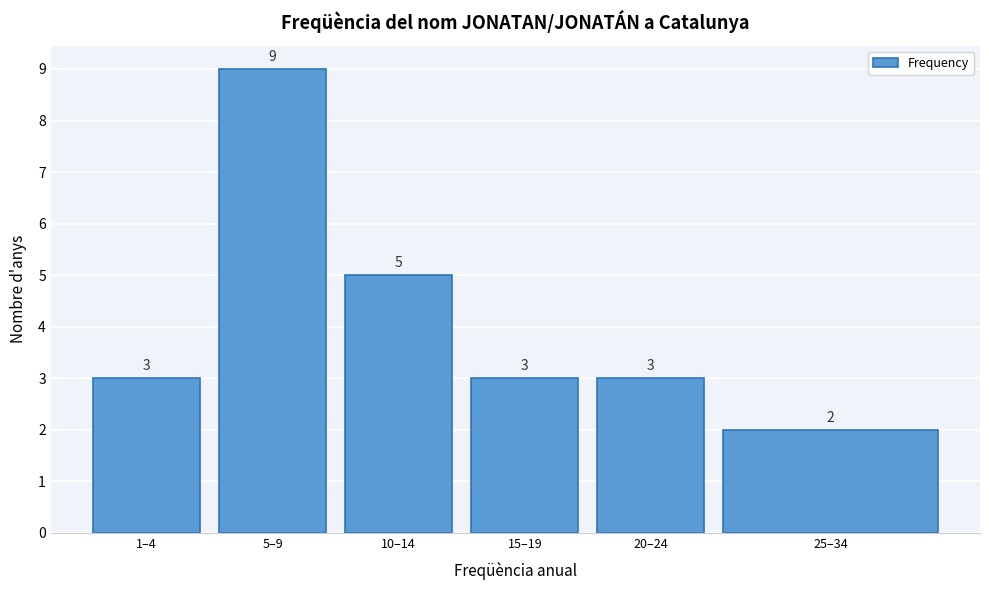

Reading left to right, transcribe all the data shown in this chart.

3	9	5	3	3	2